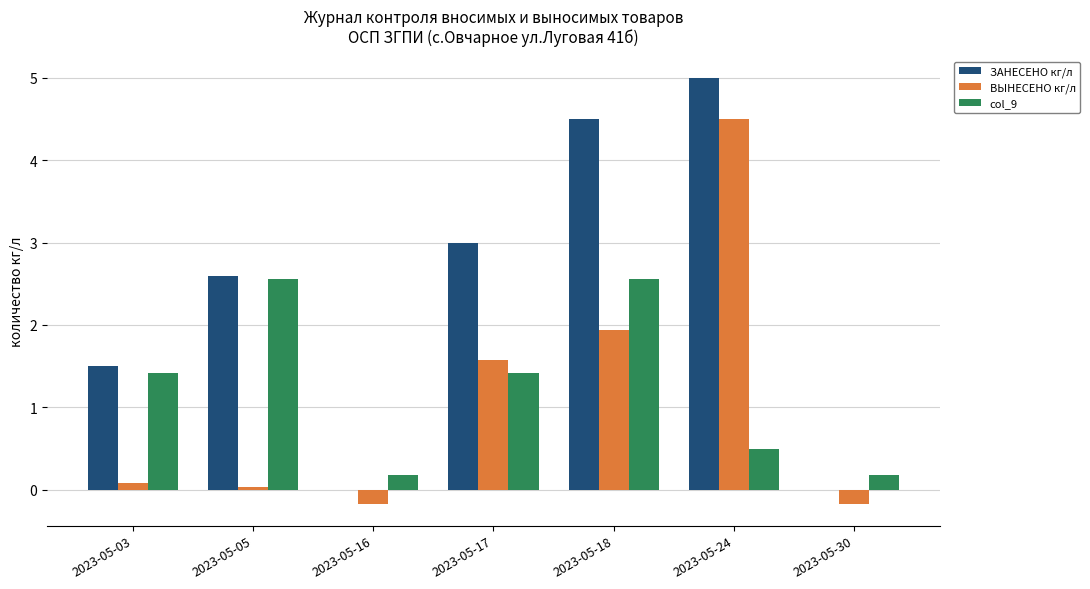

Does the chart contain stacked bars?

No